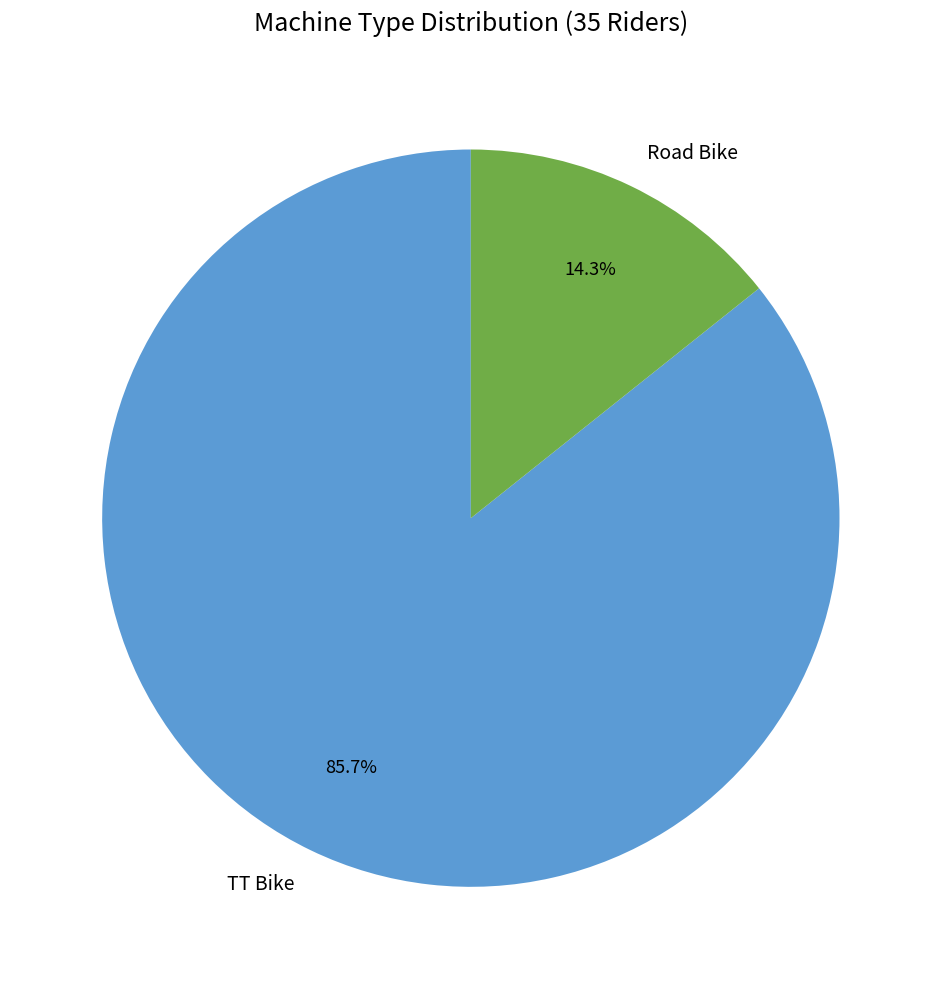

To the nearest percent, what is the combined percentage of TT Bike and Road Bike?

100%